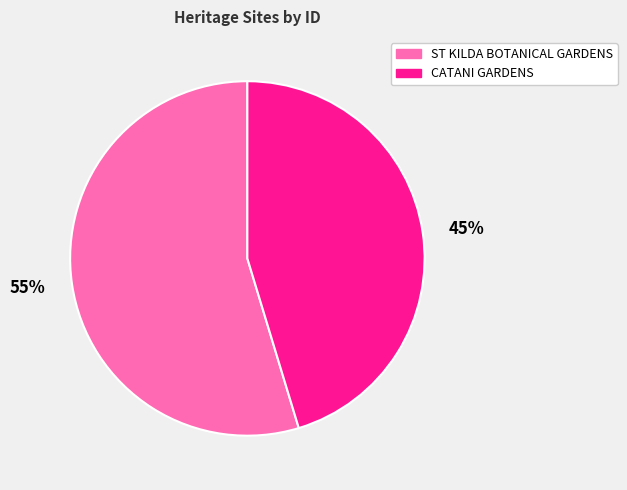

What is the smallest slice in the pie chart?

45%